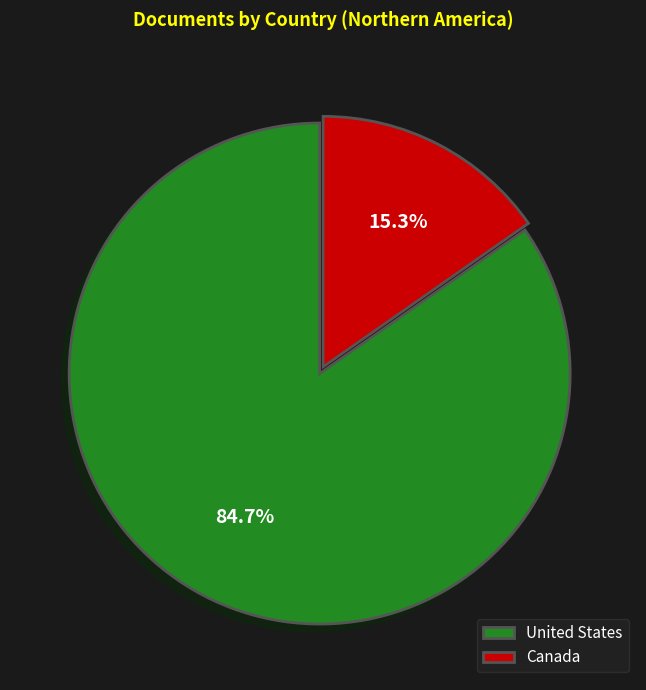

Rank the categories by value from lowest to highest.

Canada, United States